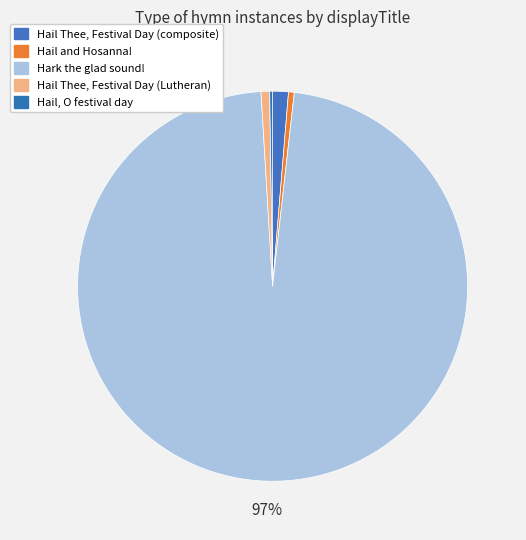

The Hail, O festival day slice represents 0% of the pie. True or false?

True